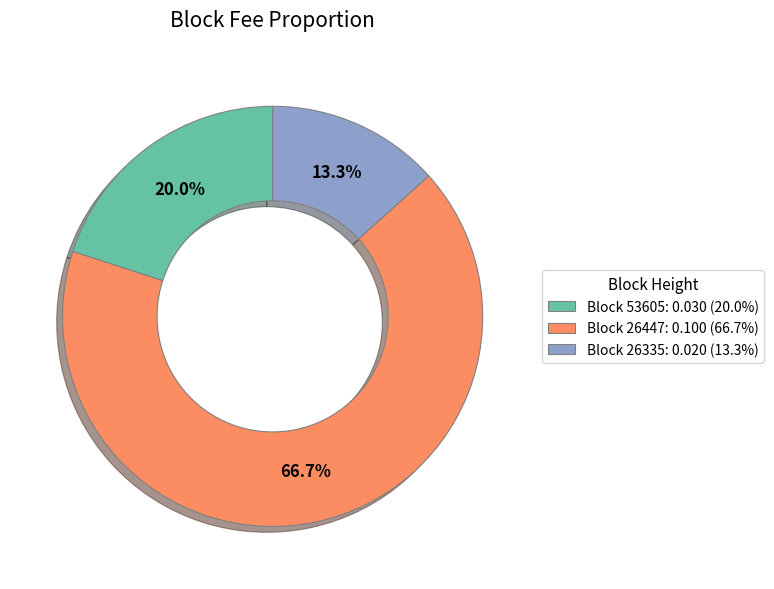

Does any single category account for the majority?

Yes